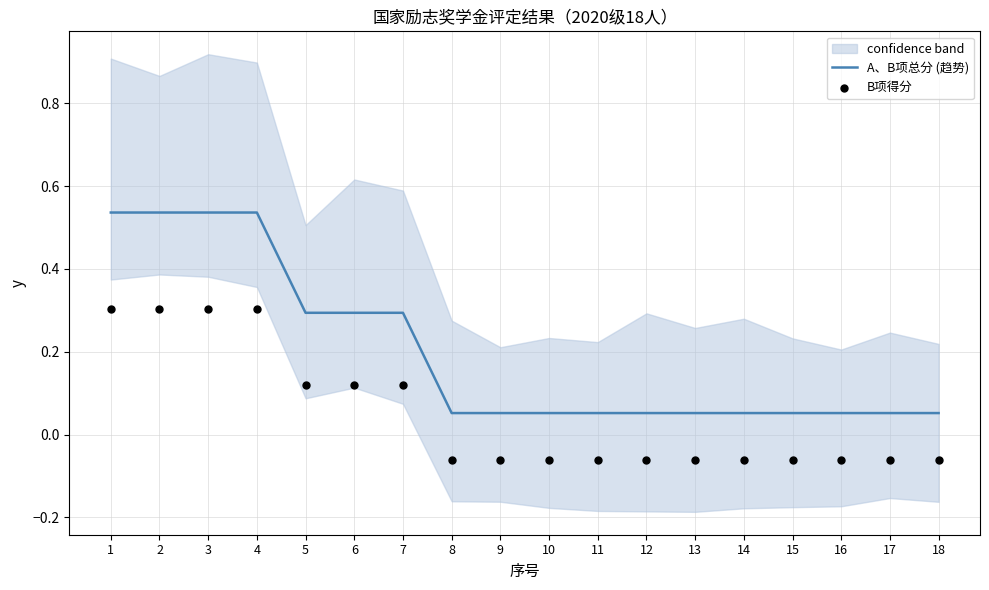

At how many categories does at least one series exceed 0?

18